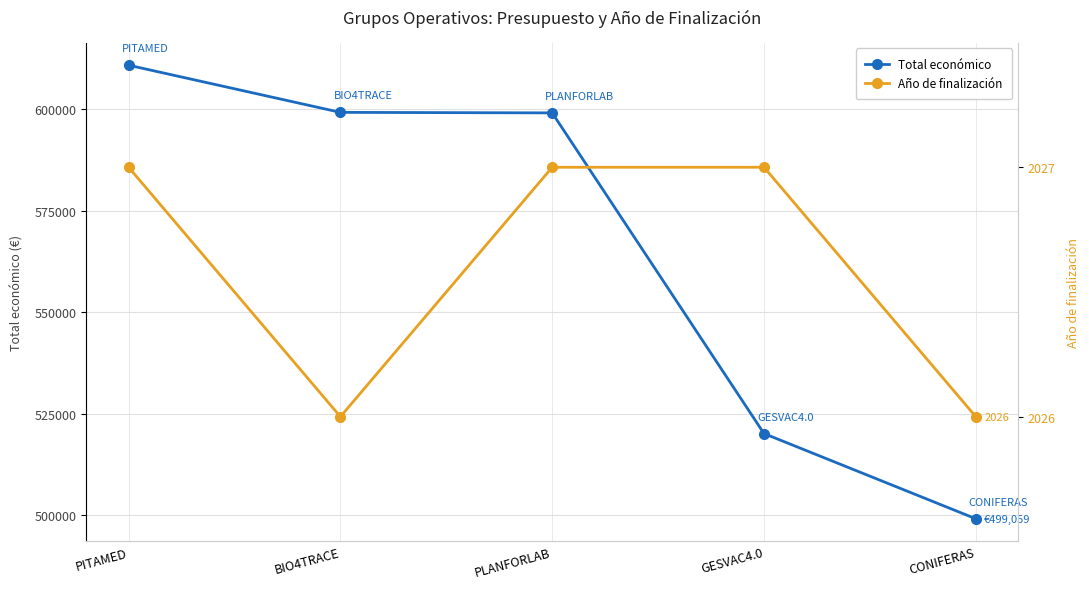

How many lines are shown in the chart?

2